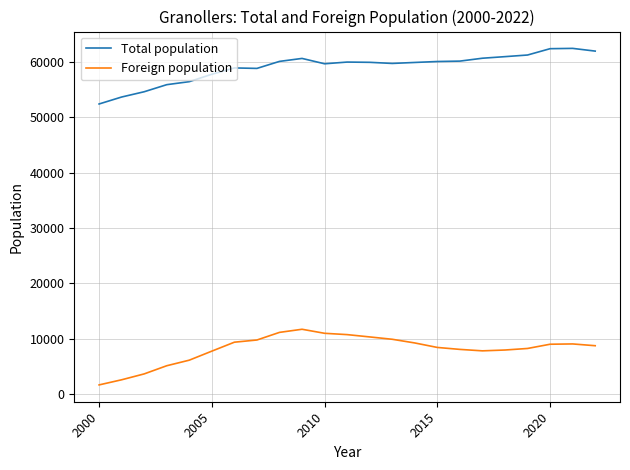

What is the difference between the maximum and minimum values in the Total population series?

10052